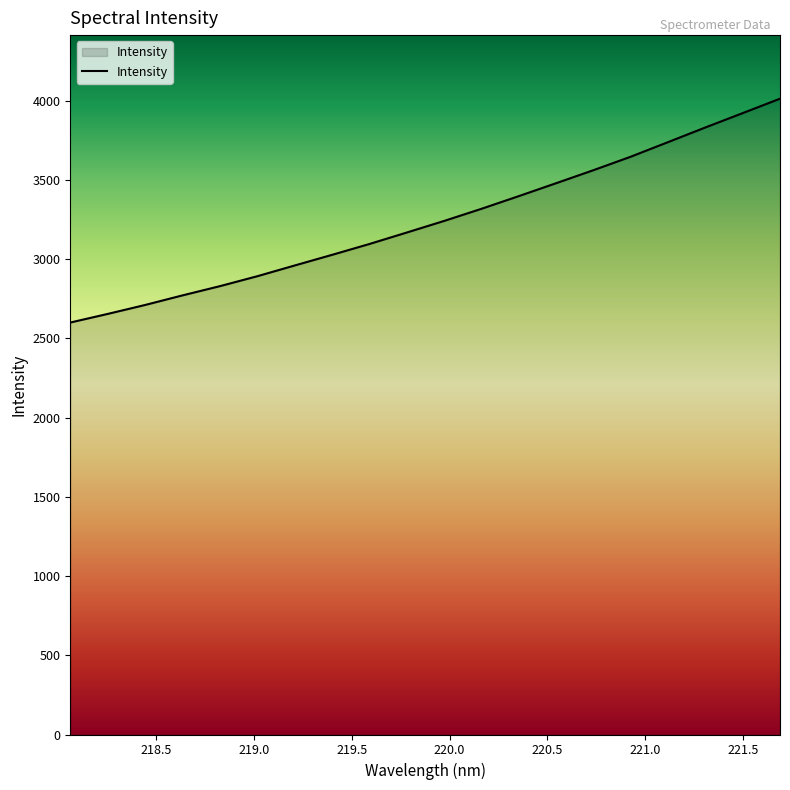

Reading left to right, what are all the values shown in this chart?

2600.6	2654.9	2711.3	2771.8	2830.0	2892.7	2960.5	3027.6	3096.1	3168.5	3241.6	3318.3	3398.3	3479.9	3562.2	3647.3	3739.5	3832.0	3922.7	4013.7